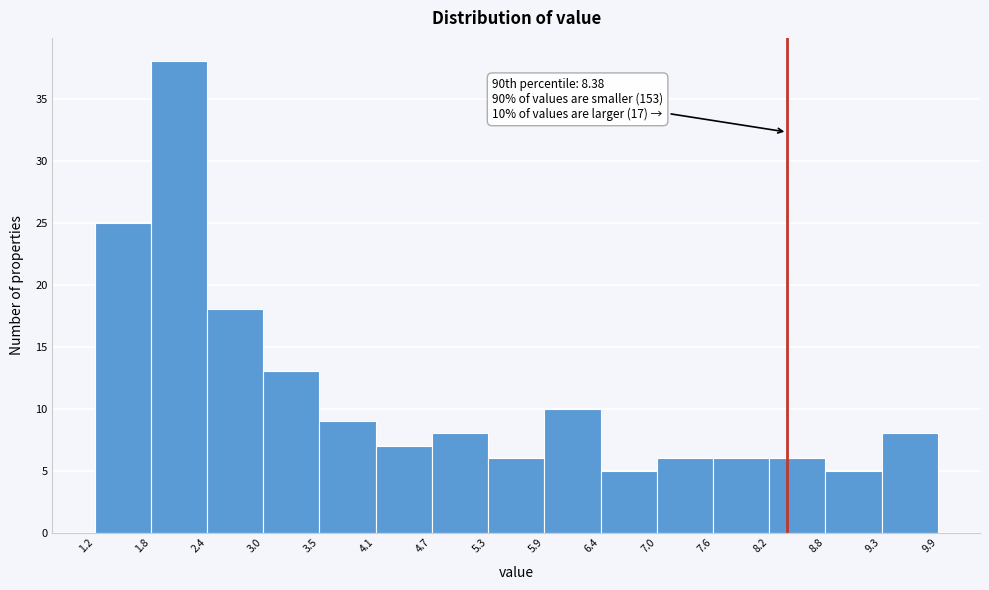

Over which range of the x-axis is the bar tallest?

1.8 to 2.4